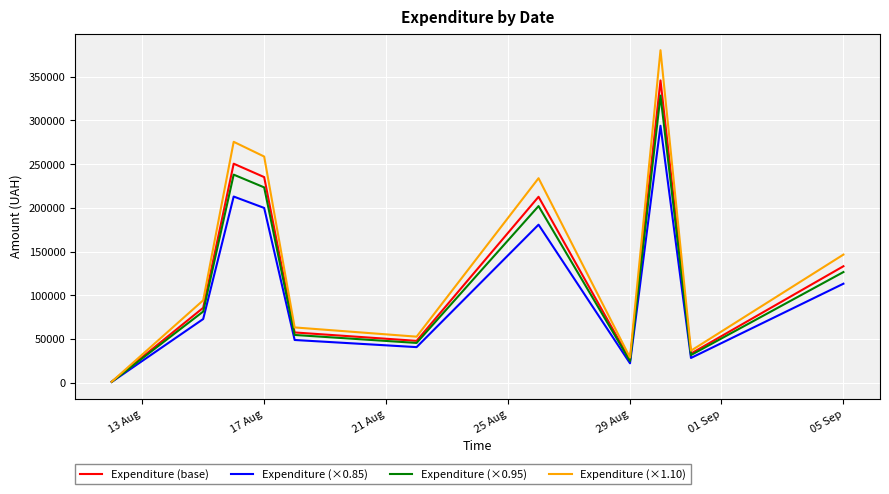

Which series has the widest spread of values?

Expenditure (×1.10)